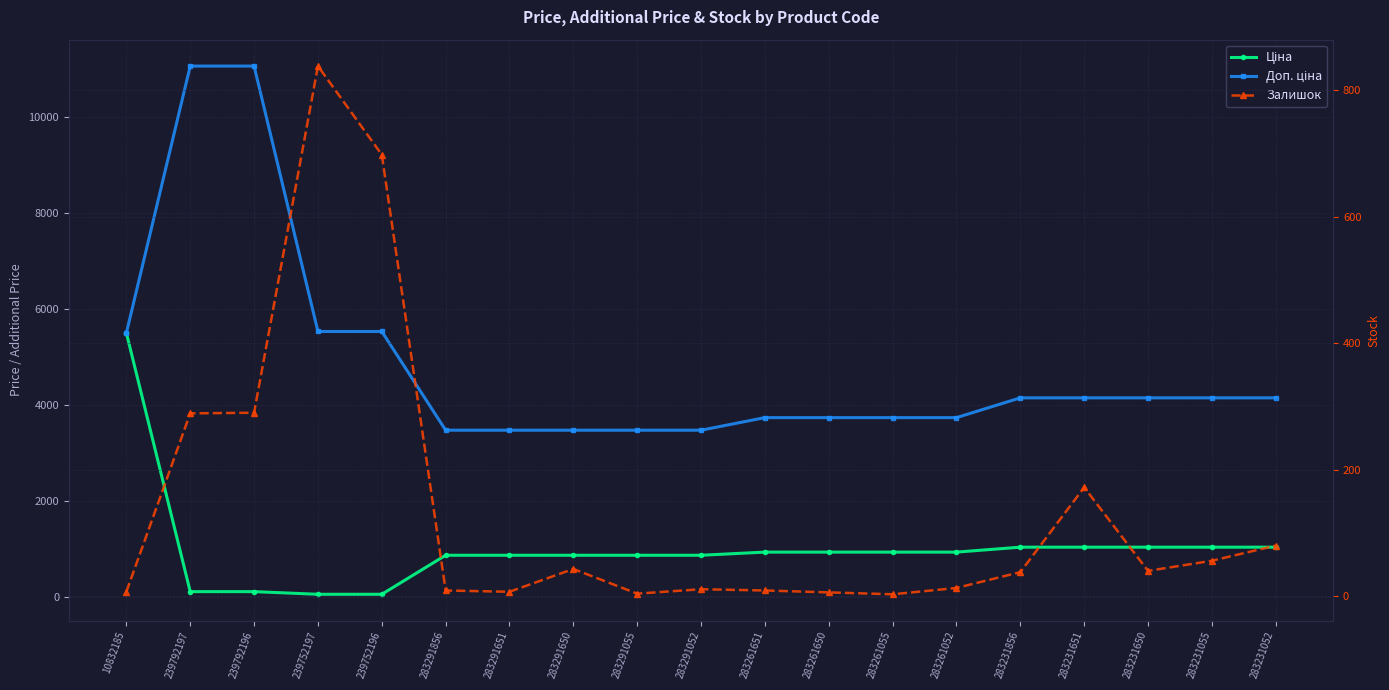

What is the spread (max minus min) of values at 283231055?

4089.9